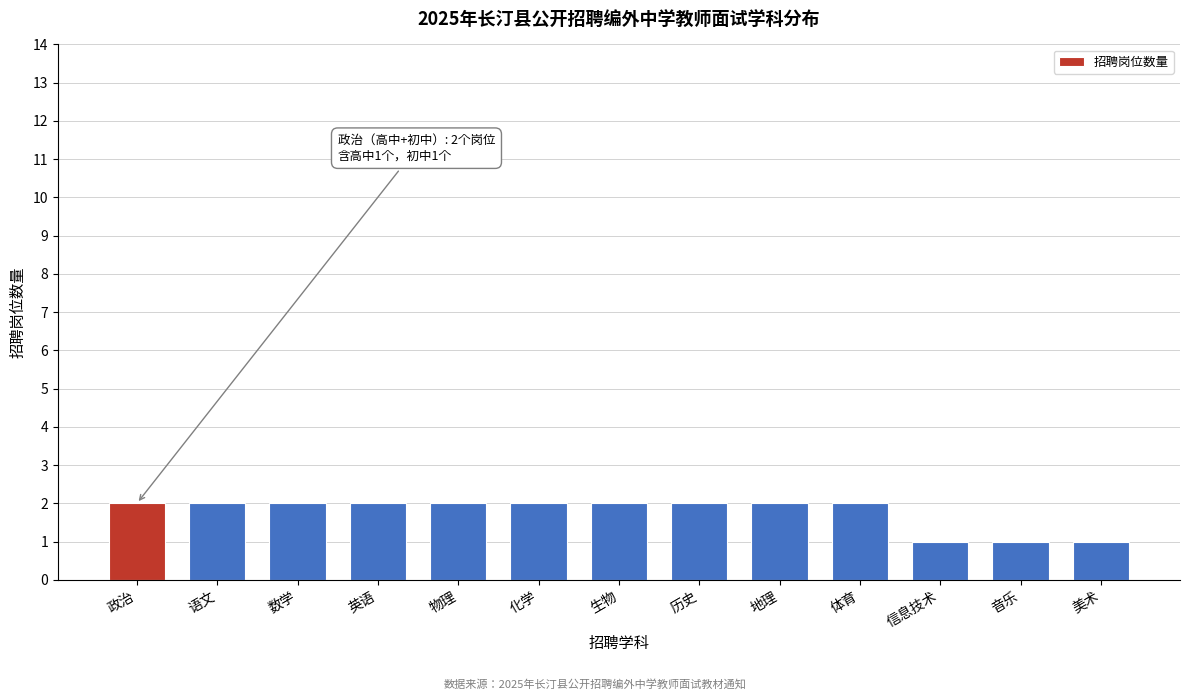

Reading left to right, extract all data points from this chart.

2	2	2	2	2	2	2	2	2	2	1	1	1